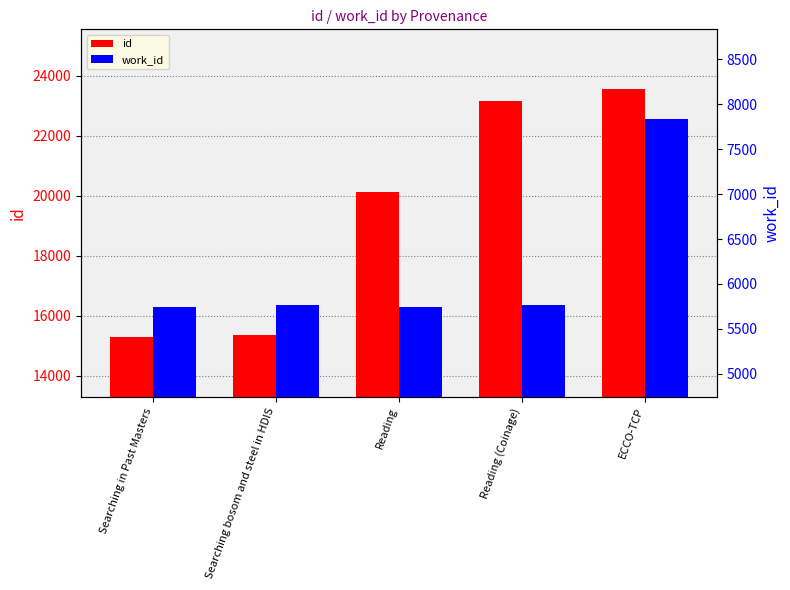

How many series are shown in this chart?

2